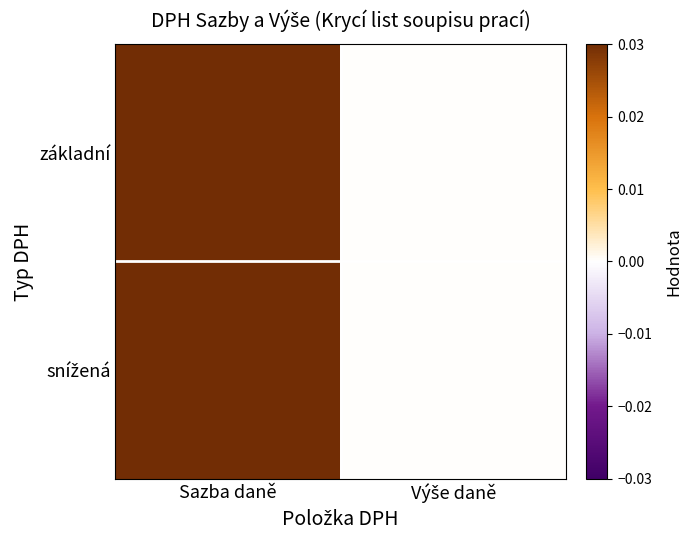

Rank the series by their maximum value, from highest to lowest.

základní, snížená